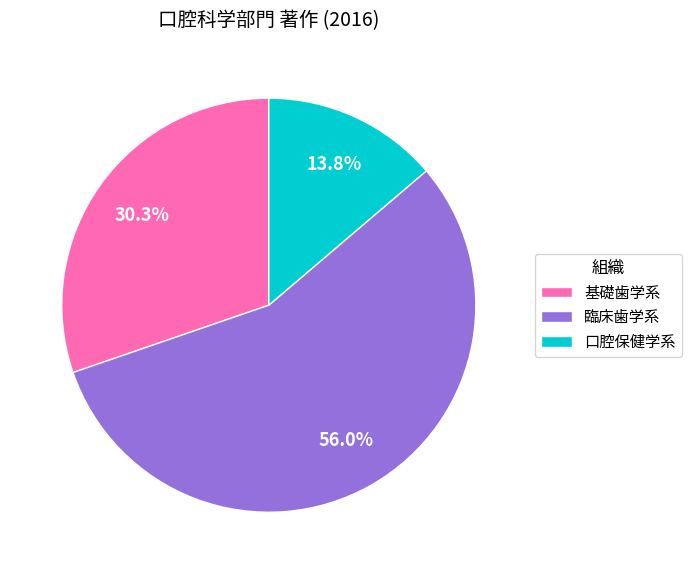

How much of the chart is everything except 口腔保健学系?

86.2%